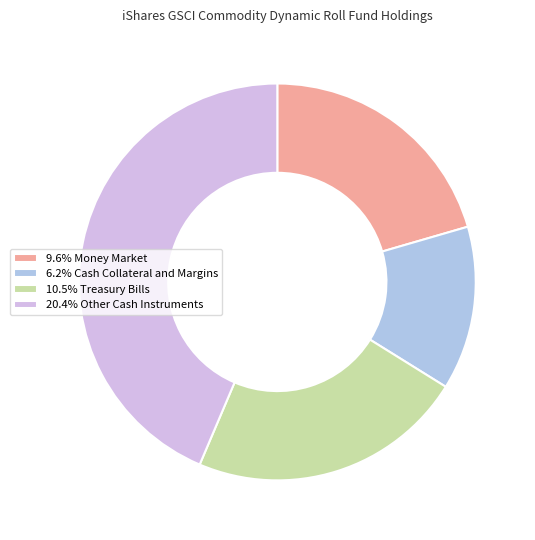

How many slices are in this pie chart?

4